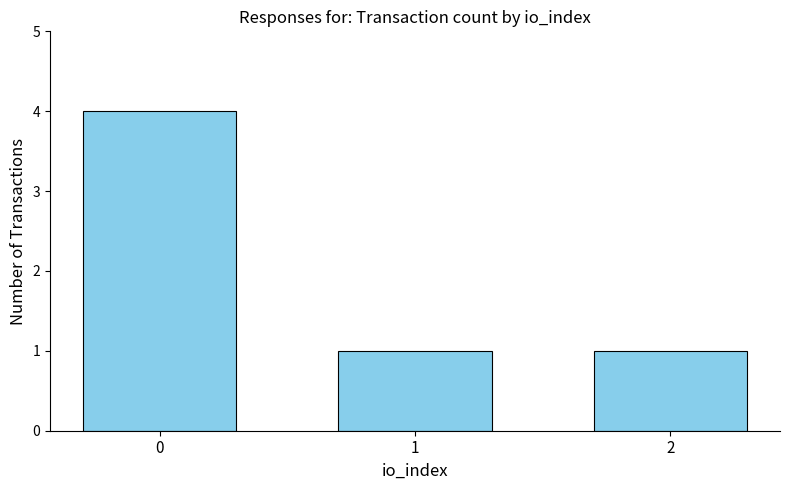

How many bars are there in total?

3